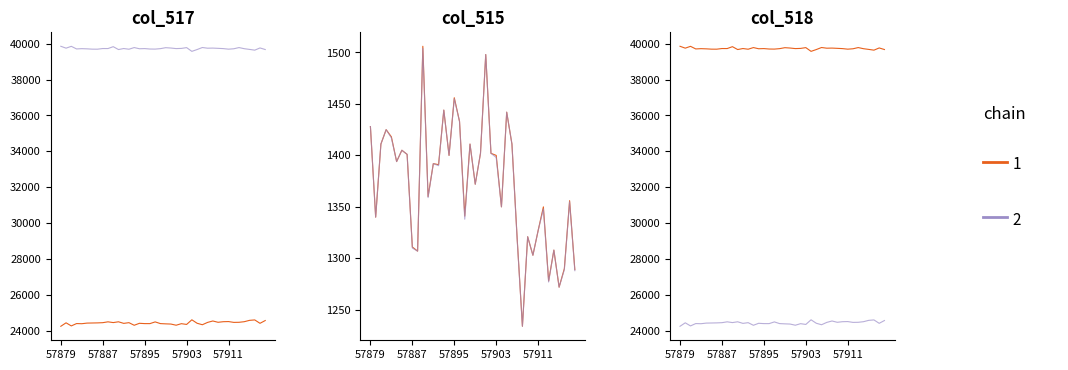

Where is col_516 nearest to the value 1369?

57899